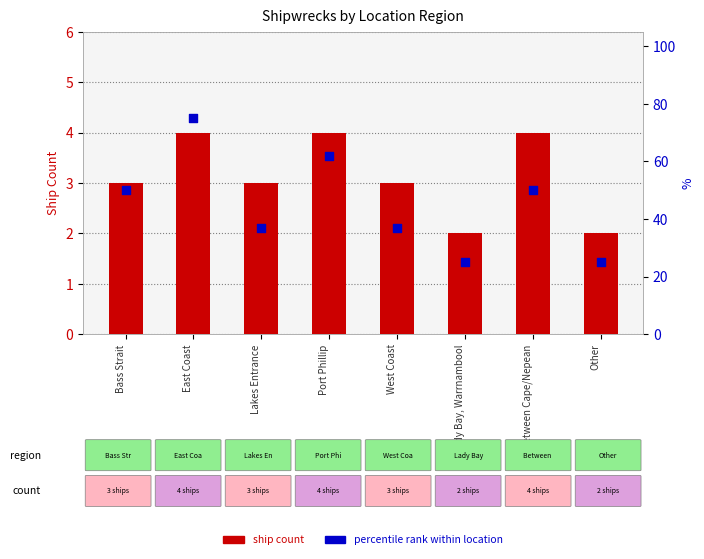

Which series reaches the maximum Y coordinate?

percentile rank within location